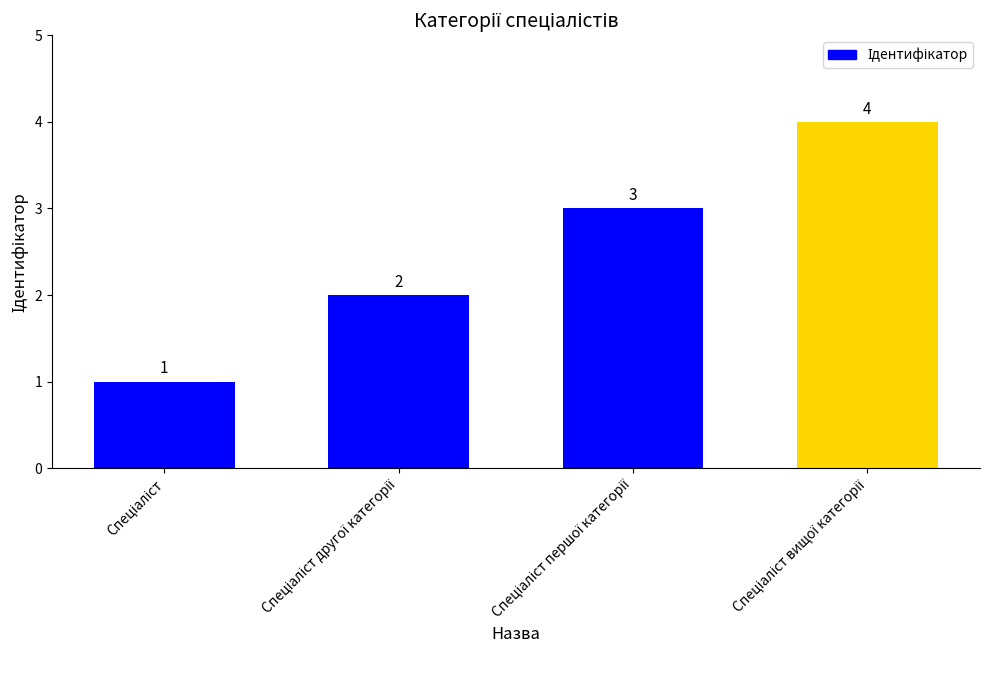

How many values are between 2 and 4?

3